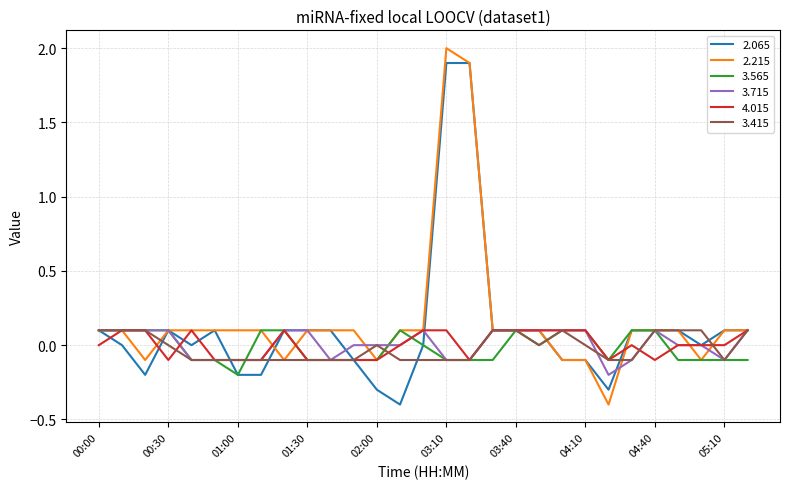

How many categories are shown in the chart?

29